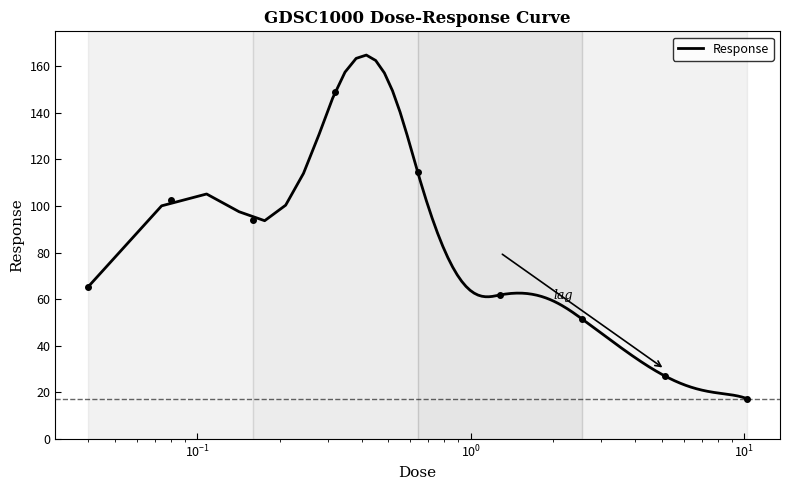

How many values are below 65?

4